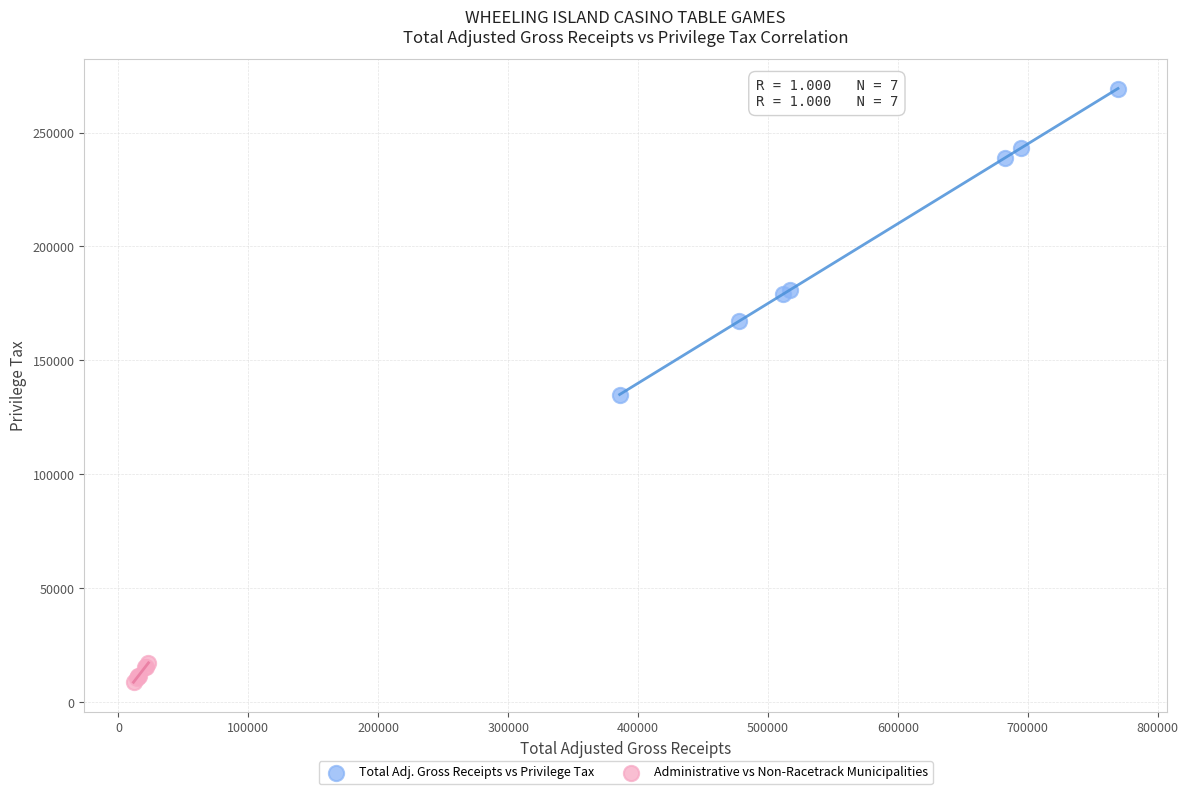

Which series has the largest Y range (max minus min)?

Total Adj. Gross Receipts vs Privilege Tax